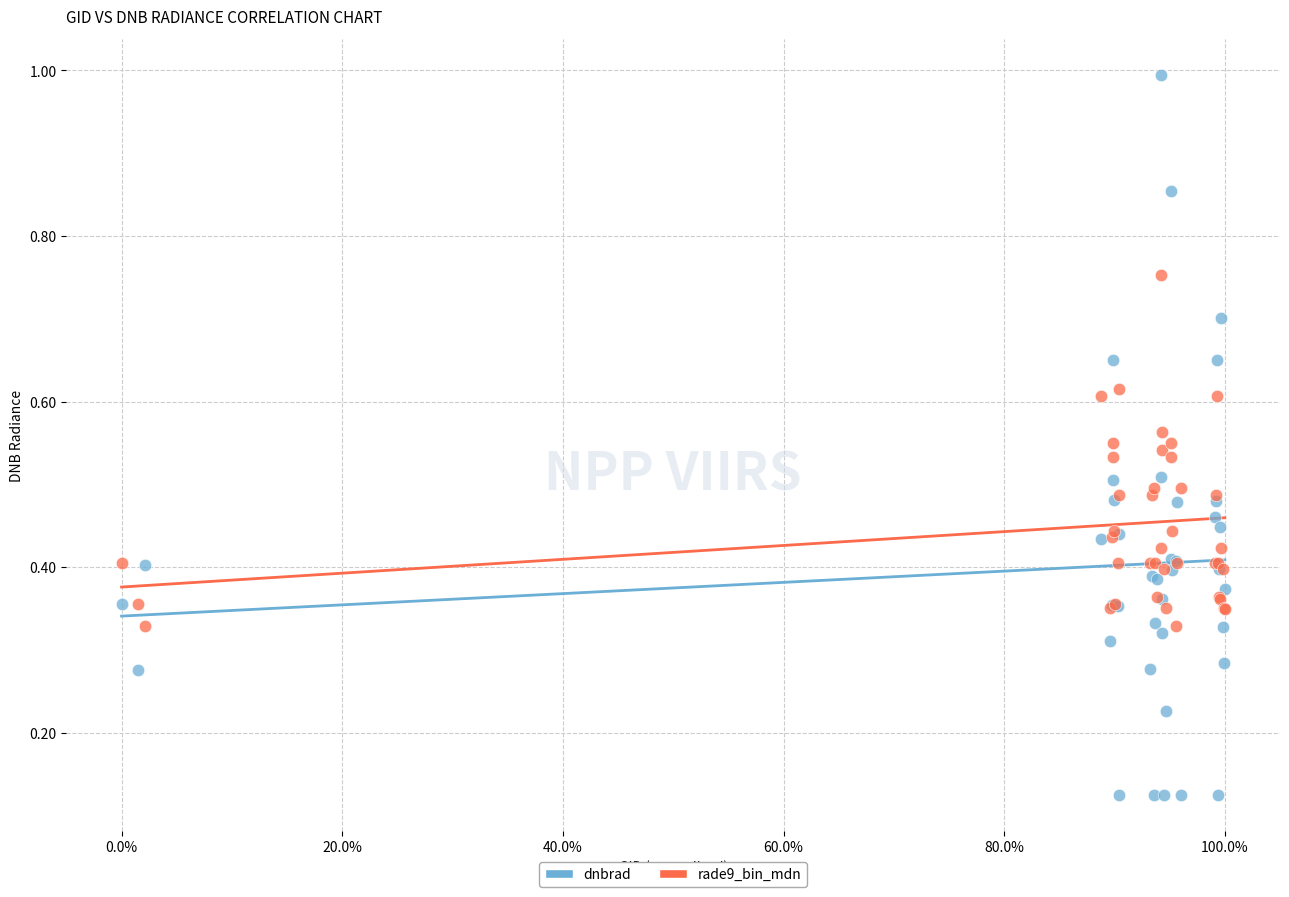

What are all the series names shown in the legend?

dnbrad, rade9_bin_mdn